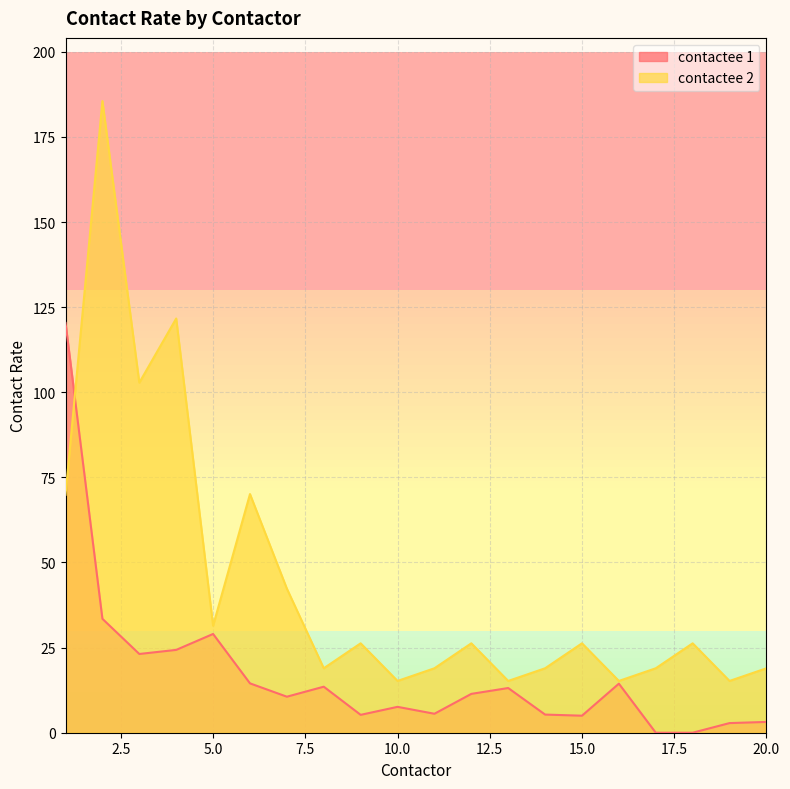

The value of contactee 2 at 3 is 70.5. True or false?

False